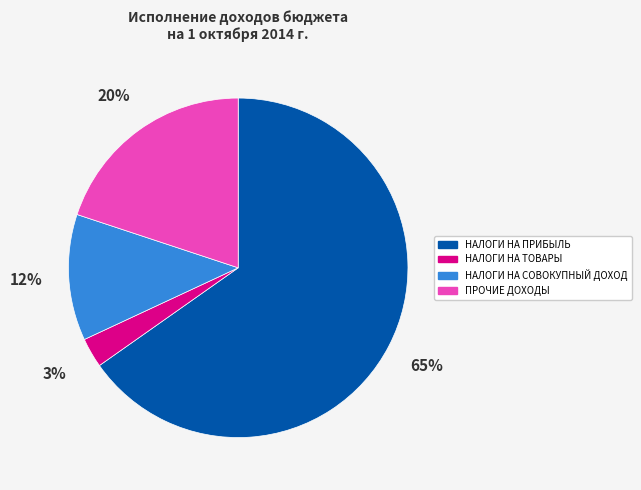

Does any single category account for the majority?

Yes